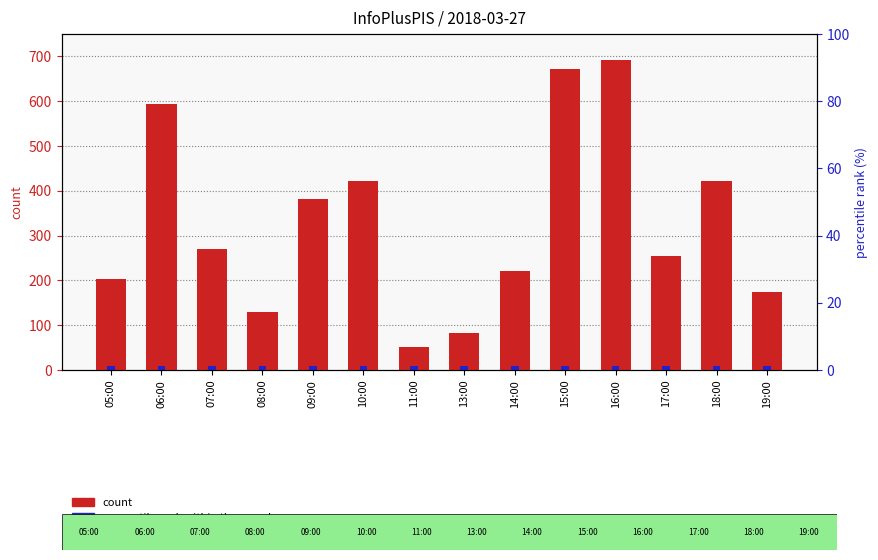

How many data points does each series have?

14